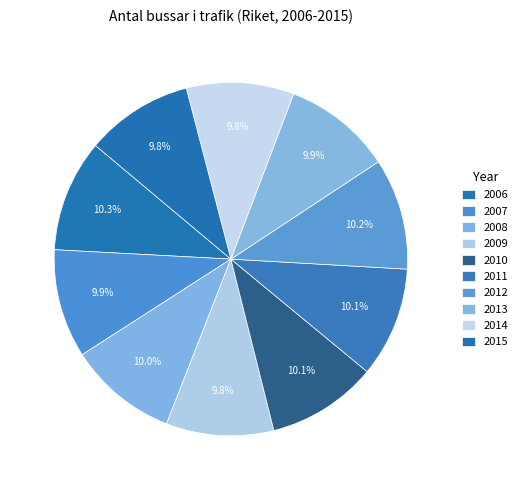

To the nearest percent, what is the average slice percentage?

10%